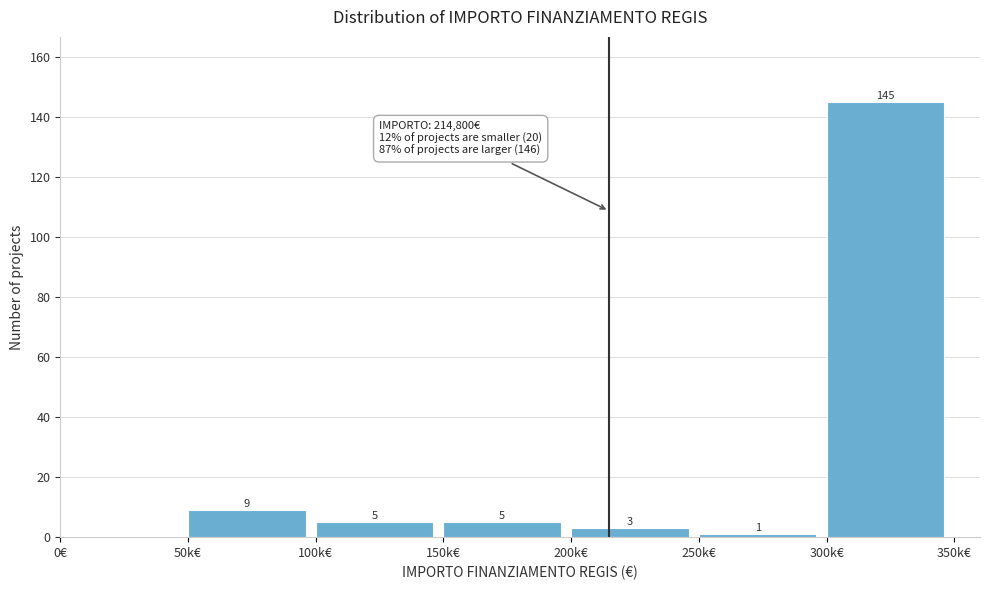

Reading left to right, extract all data points from this chart.

0€=0	50k€=9	100k€=5	150k€=5	200k€=3	250k€=1	300k€=145